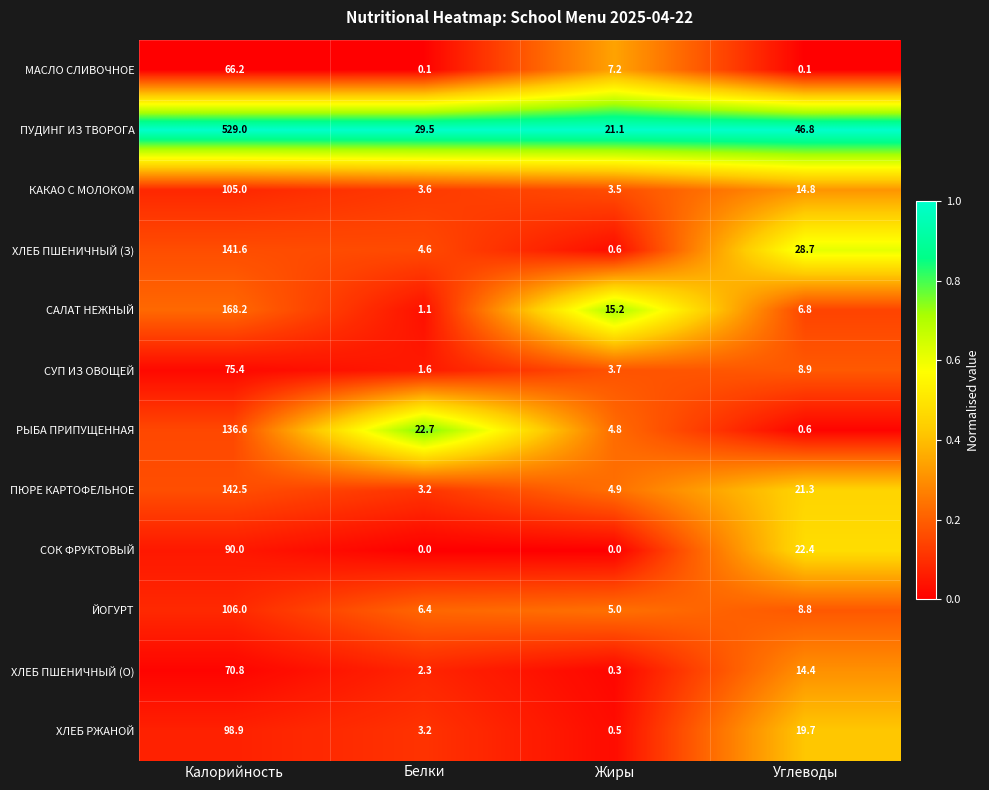

At which category is the sum across all series the highest?

Калорийность